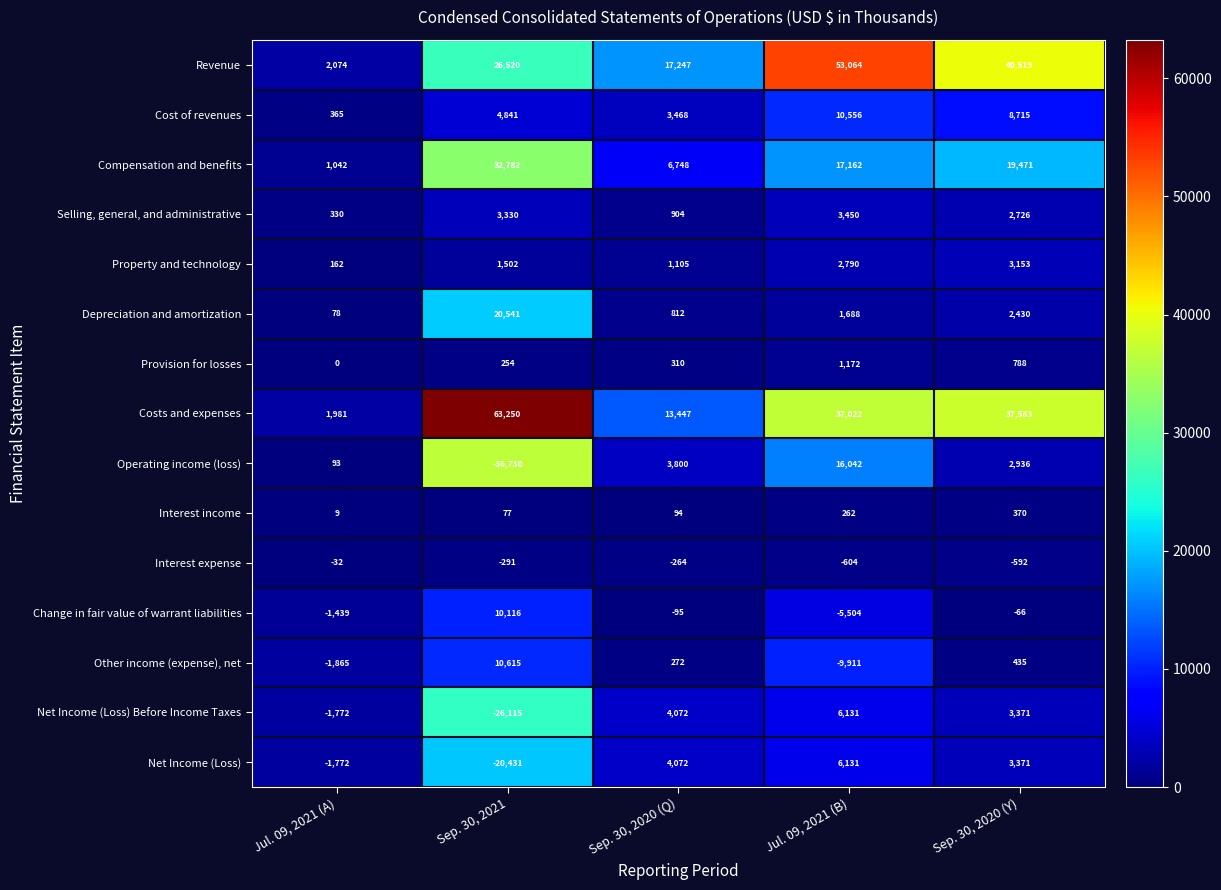

Read the Change in fair value of warrant liabilities value at Jul. 09, 2021 (B).

-5504